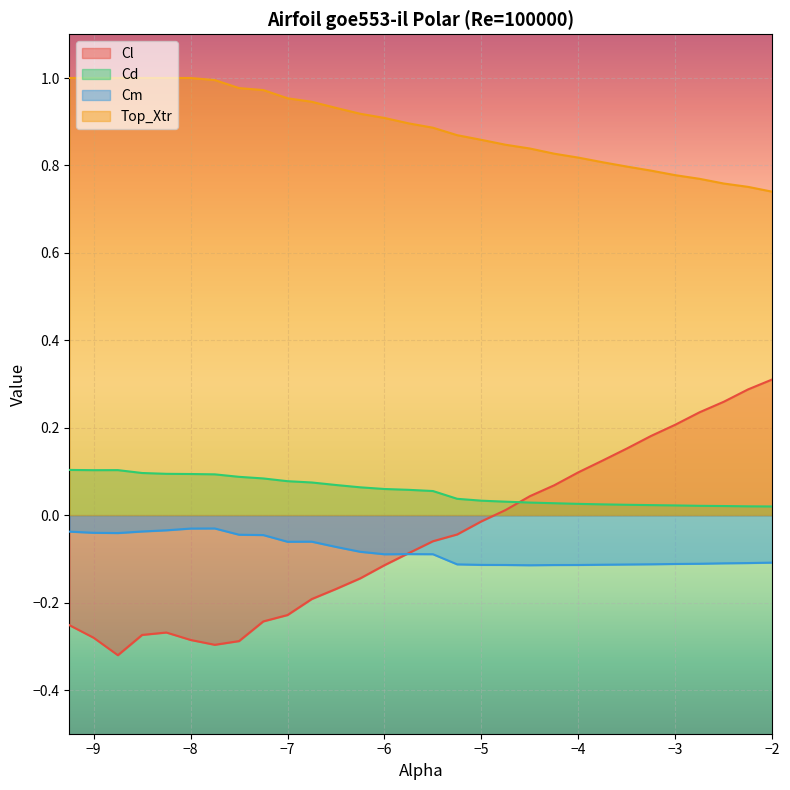

How many series are shown in this chart?

4